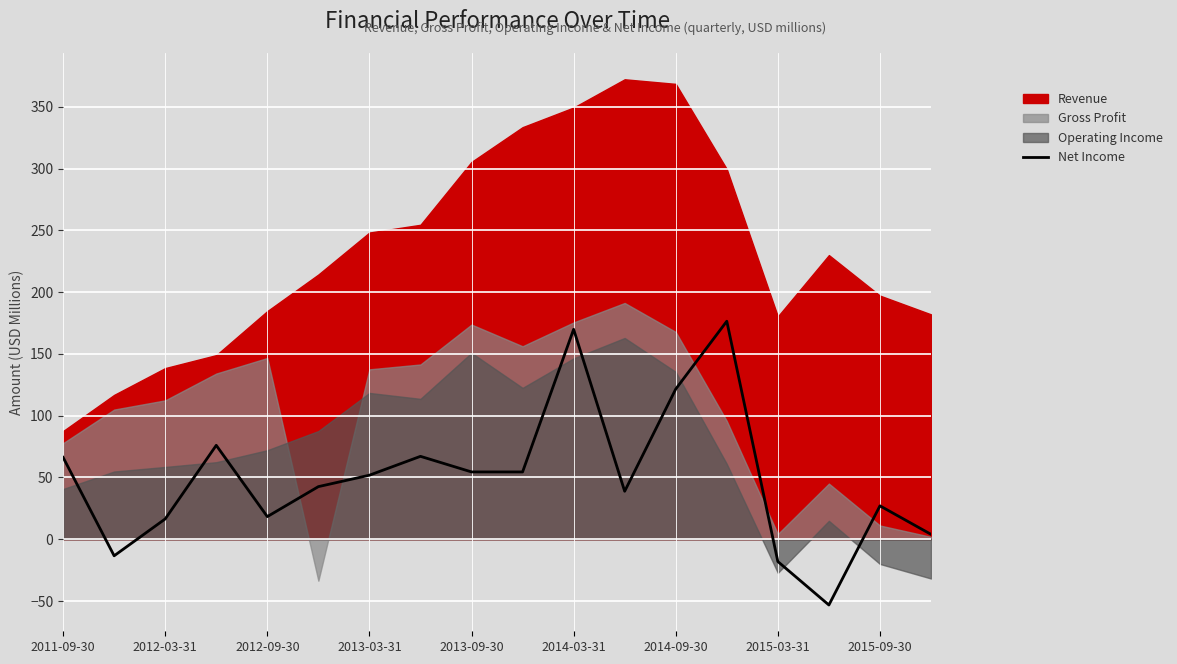

What is the highest value of the Net Income series?

176.5